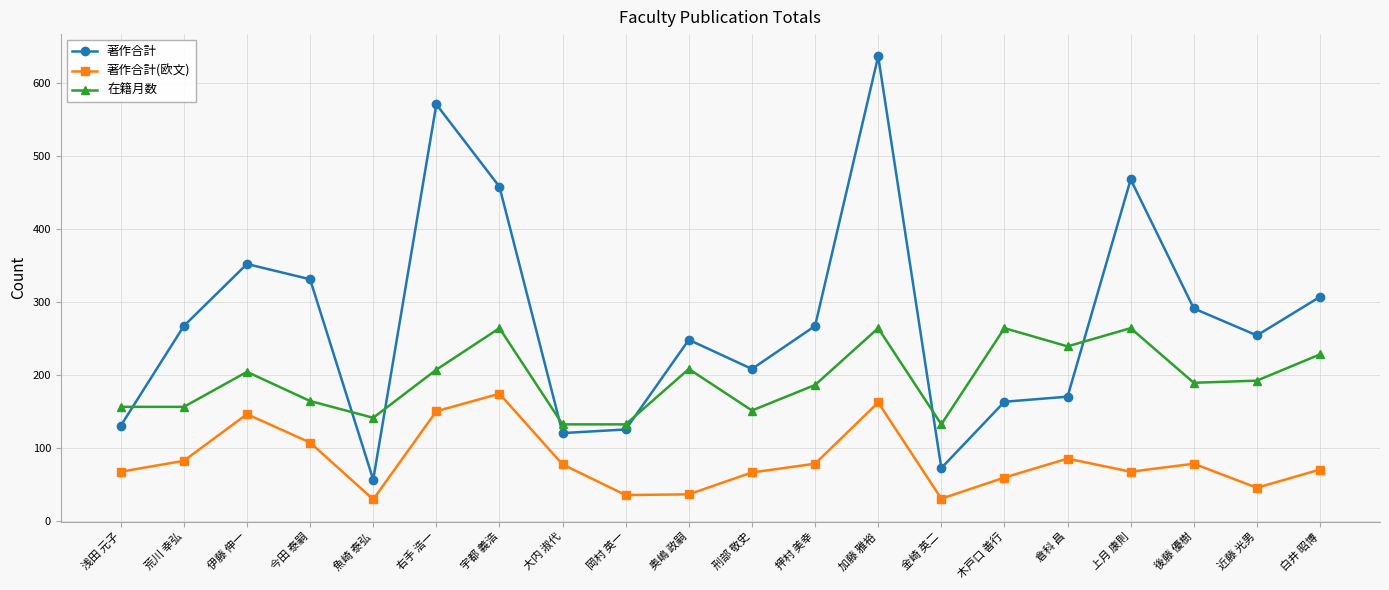

Which category has the highest value across all series?

加藤 雅裕